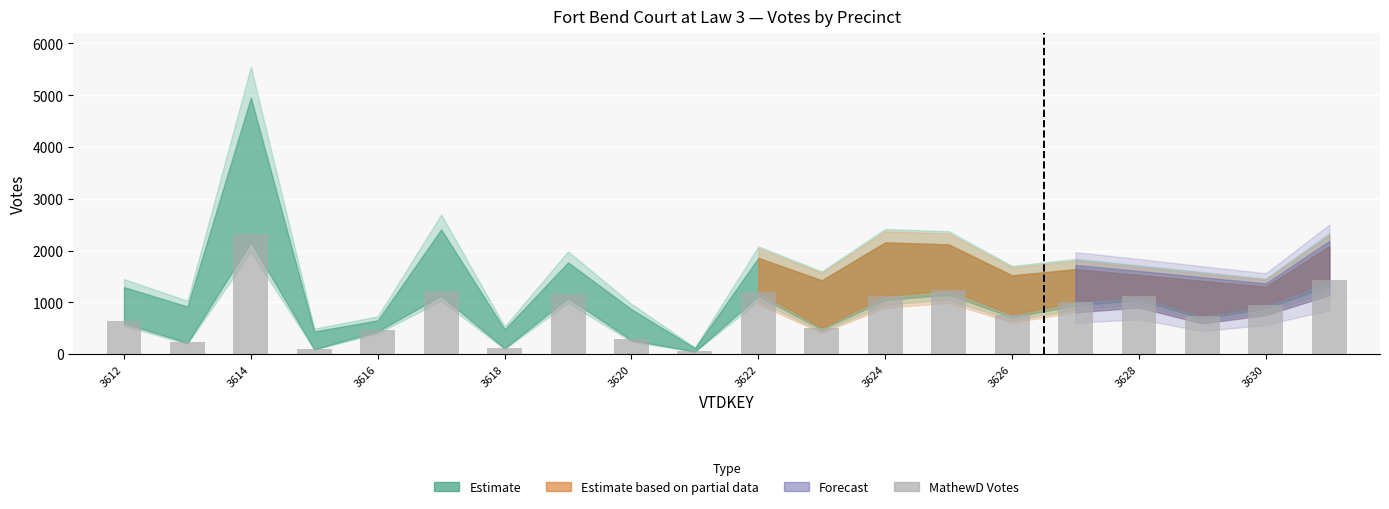

What is the sum of all values?

16733